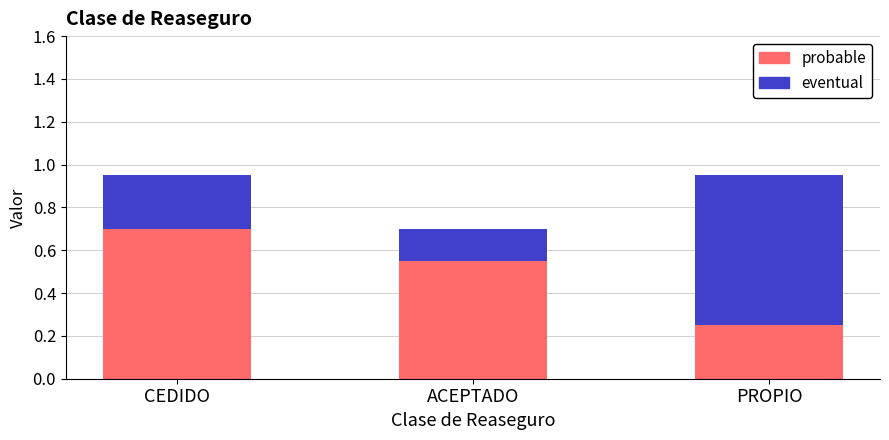

What is the difference between the second highest and minimum values in the probable series?

0.3